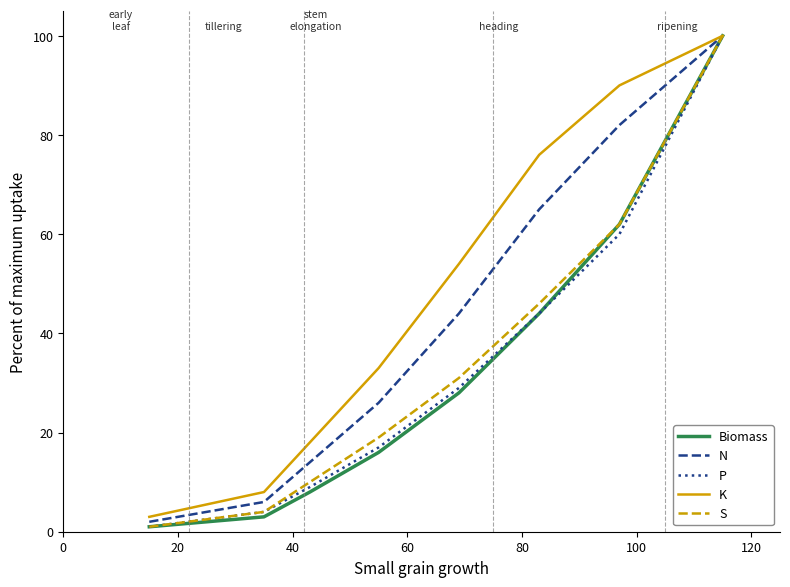

What is the sum of all S values?

273